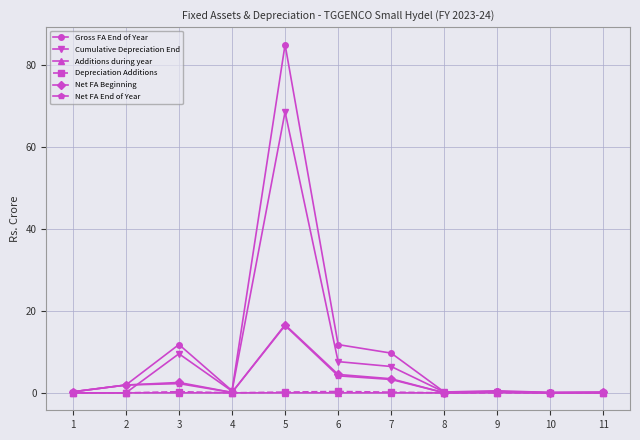

At which label does Net FA End of Year reach its peak?

5